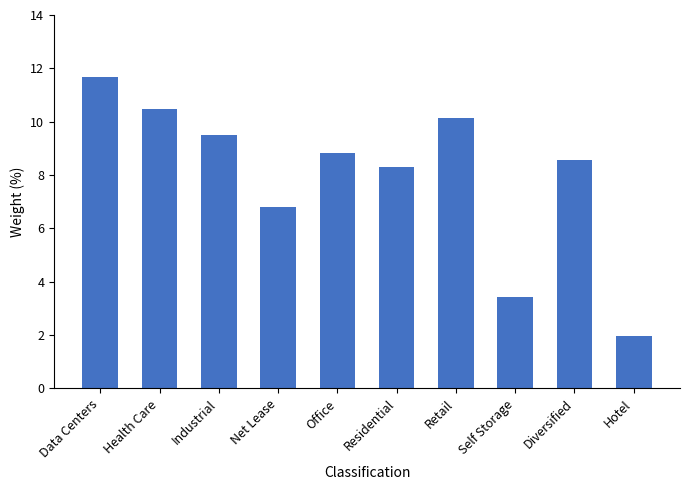

List the labels in order of value, largest first.

Data Centers, Health Care, Retail, Industrial, Office, Diversified, Residential, Net Lease, Self Storage, Hotel